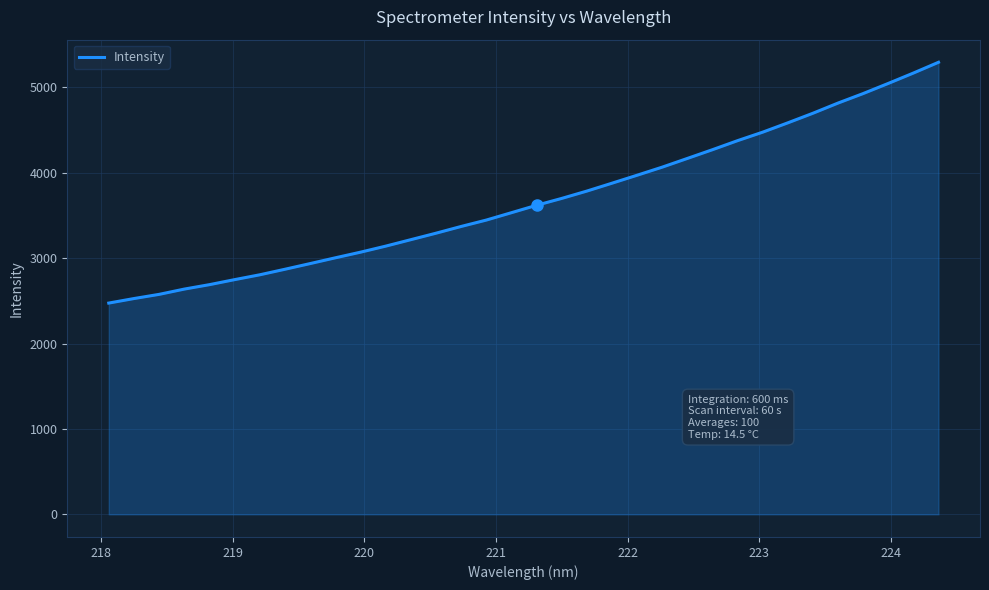

What is the minimum value shown in the chart?

2474.7